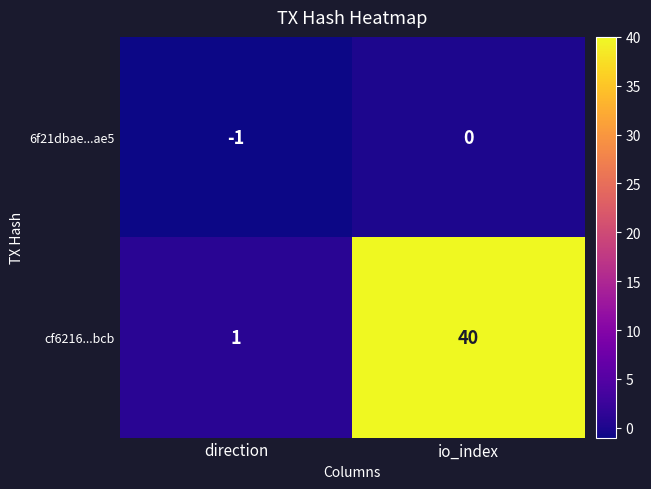

True or false: cf6216...bcb has a value of 19 at io_index.

False